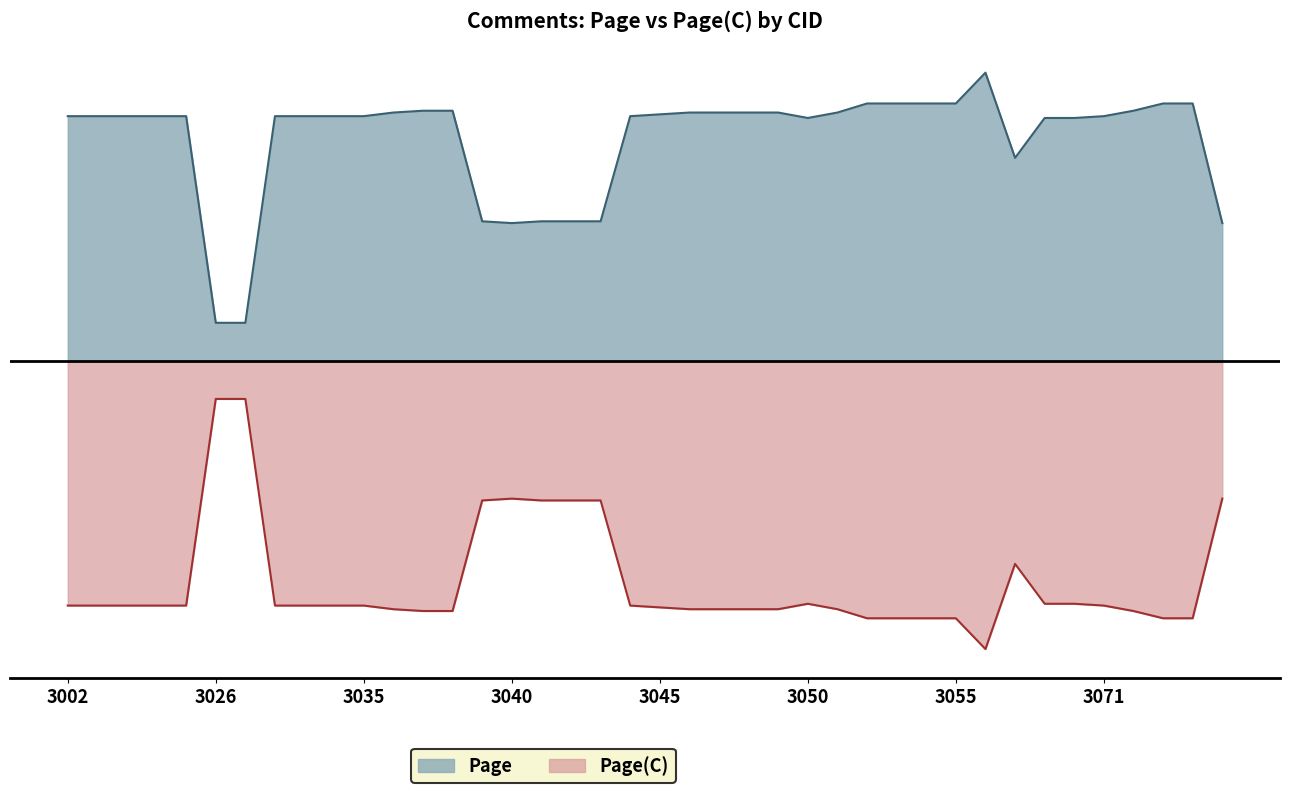

Reading left to right, list all the values displayed in this chart.

Page: 3002=135	3003=135	3004=135	3005=135	3006=135	3026=21	3027=21	3032=135	3033=135	3034=135	3035=135	3036=137	3037=138	3038=138	3039=77	3040=76	3041=77	3042=77	3043=77	3044=135	3045=136	3046=137	3047=137	3048=137	3049=137	3050=134	3051=137	3052=142	3053=142	3054=142	3055=142	3065=159	3068=112	3069=134	3070=134	3071=135	3072=138	3073=142	3074=142	3079=76
Page(C): 3002=-135	3003=-135	3004=-135	3005=-135	3006=-135	3026=-21	3027=-21	3032=-135	3033=-135	3034=-135	3035=-135	3036=-137	3037=-138	3038=-138	3039=-77	3040=-76	3041=-77	3042=-77	3043=-77	3044=-135	3045=-136	3046=-137	3047=-137	3048=-137	3049=-137	3050=-134	3051=-137	3052=-142	3053=-142	3054=-142	3055=-142	3065=-159	3068=-112	3069=-134	3070=-134	3071=-135	3072=-138	3073=-142	3074=-142	3079=-76